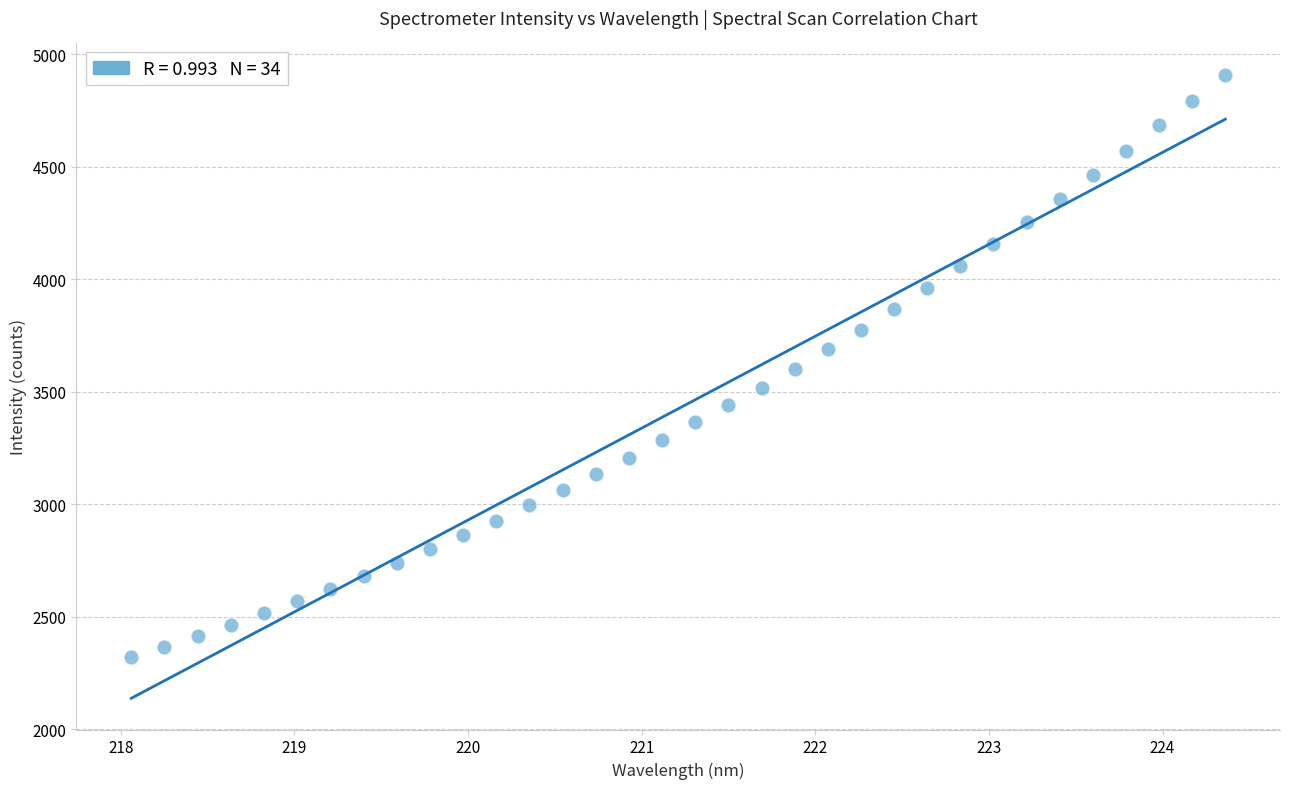

What is the range of X values (max minus min)?

6.3